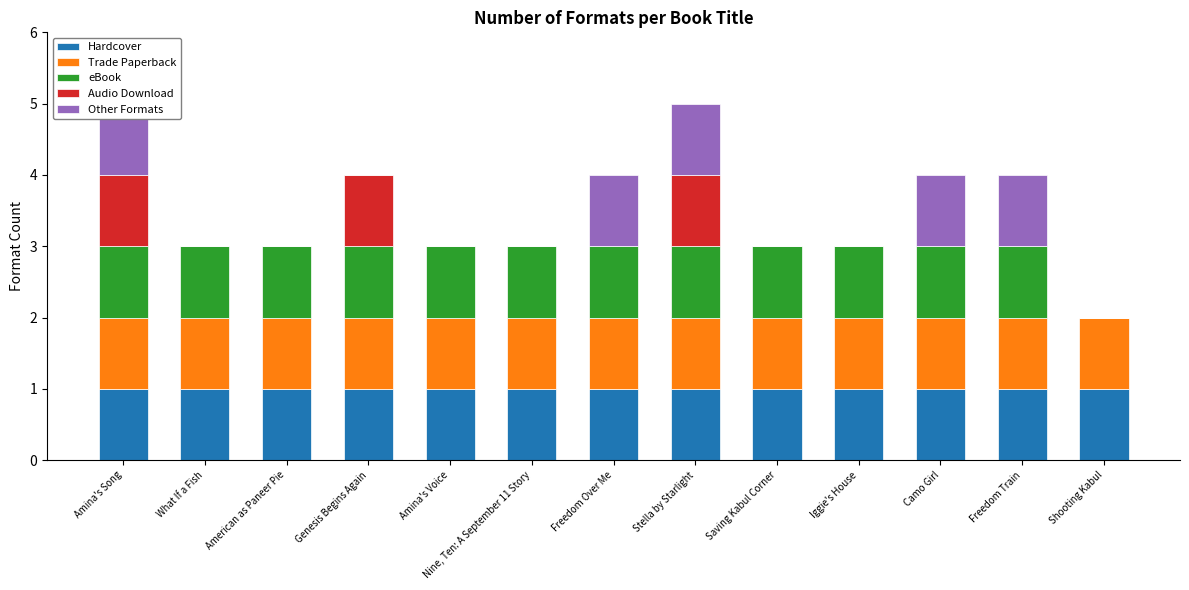

Rank the series by their maximum value, from highest to lowest.

Hardcover, Trade Paperback, eBook, Audio Download, Other Formats